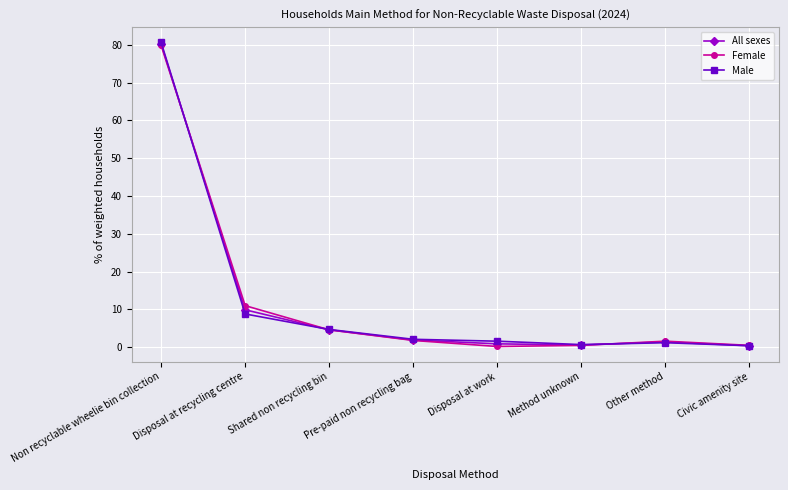

What position from the right is Non recyclable wheelie bin collection?

8